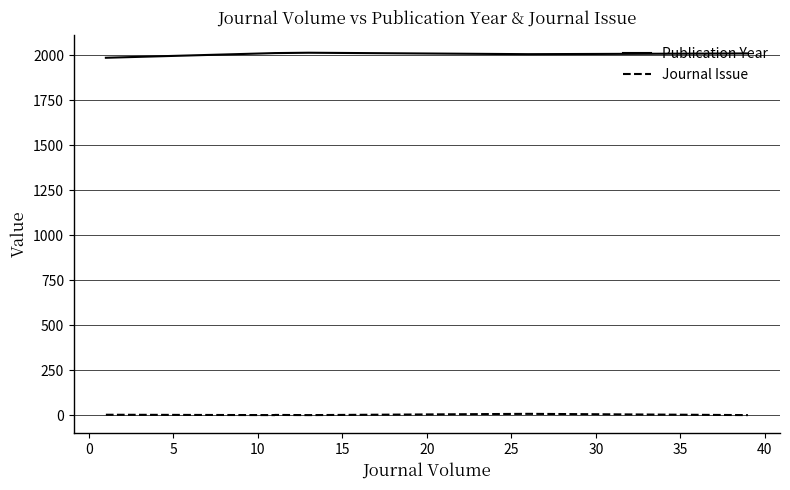

Which series has the largest total across all categories?

Publication Year